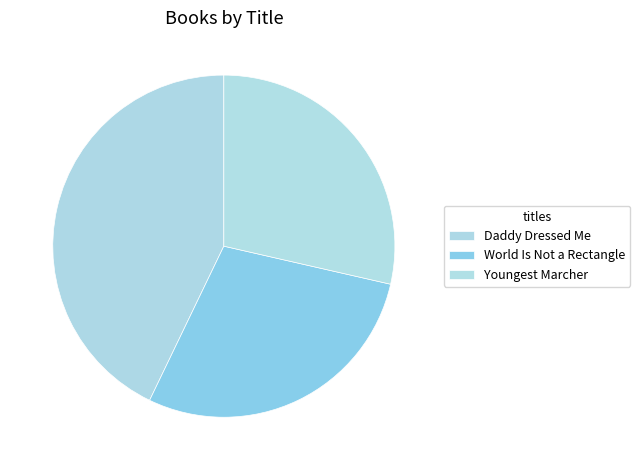

Is it true that Youngest Marcher is 29% of the pie?

True